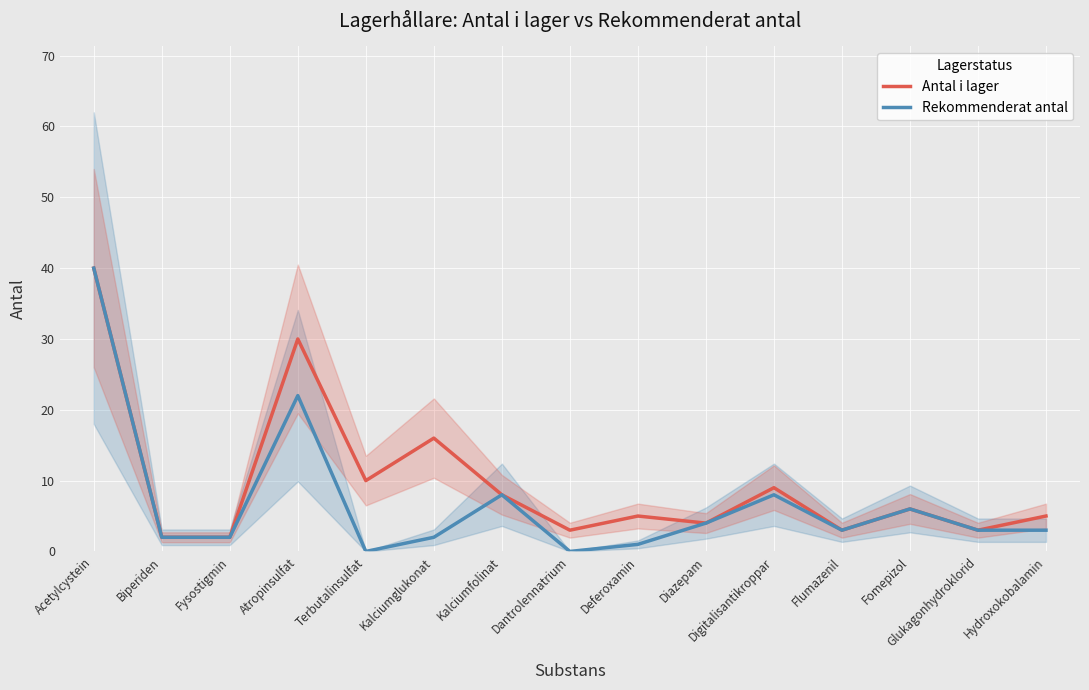

At which label is Rekommenderat antal closest to 20?

Atropinsulfat